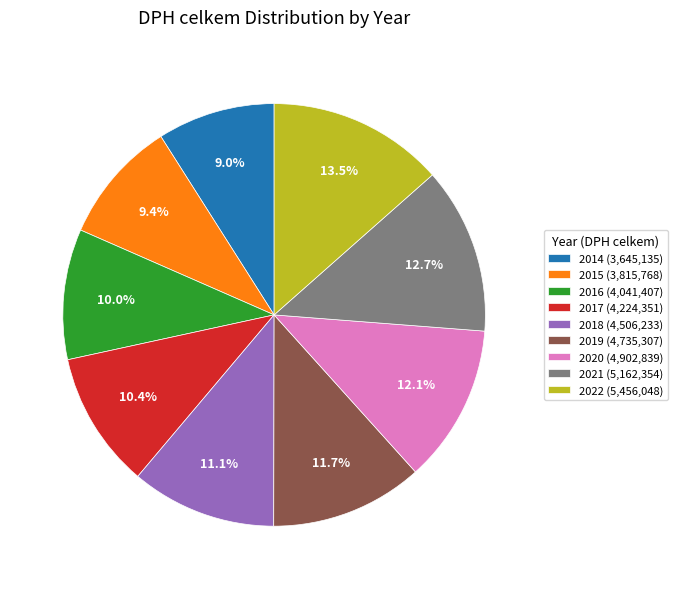

Do 2014 (3,645,135) and 2022 (5,456,048) together represent more than half of the pie?

No